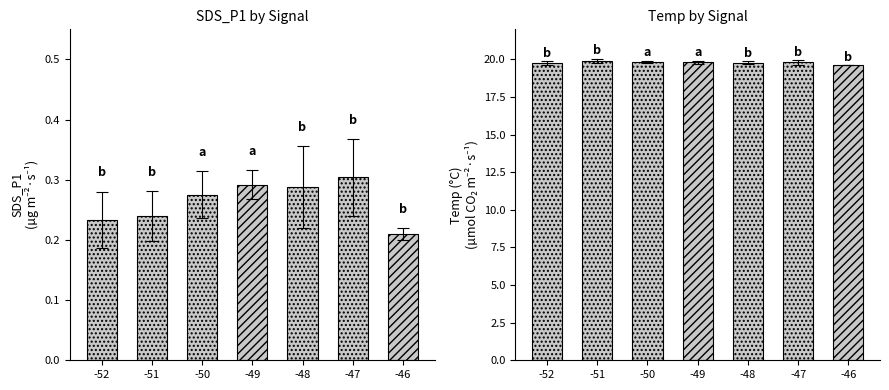

The value of SDS_P1 at -51 is 0.4. True or false?

False